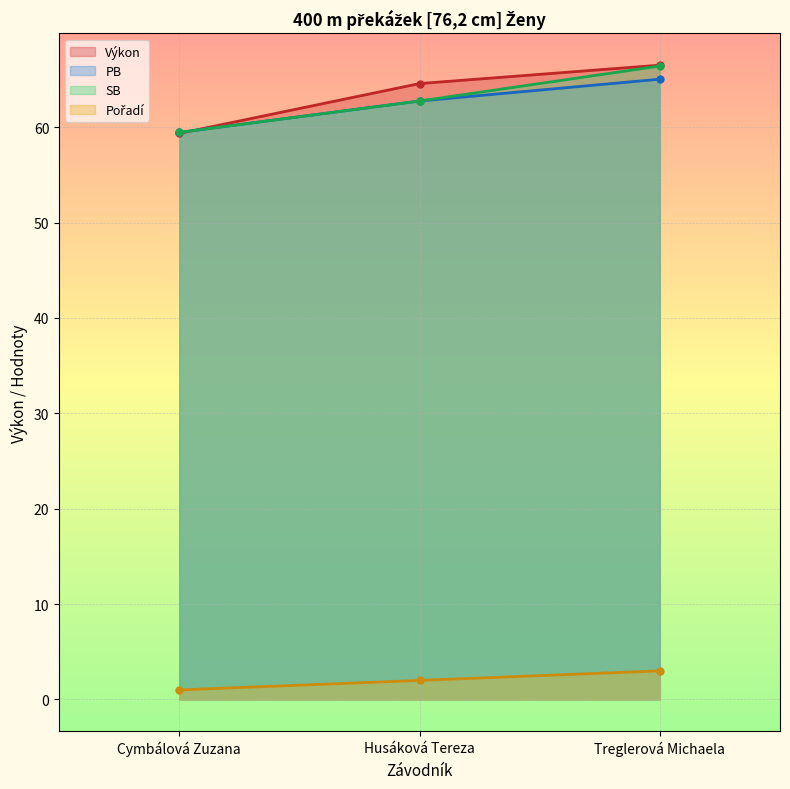

Rank the categories by PB value from highest to lowest.

Treglerová Michaela, Husáková Tereza, Cymbálová Zuzana